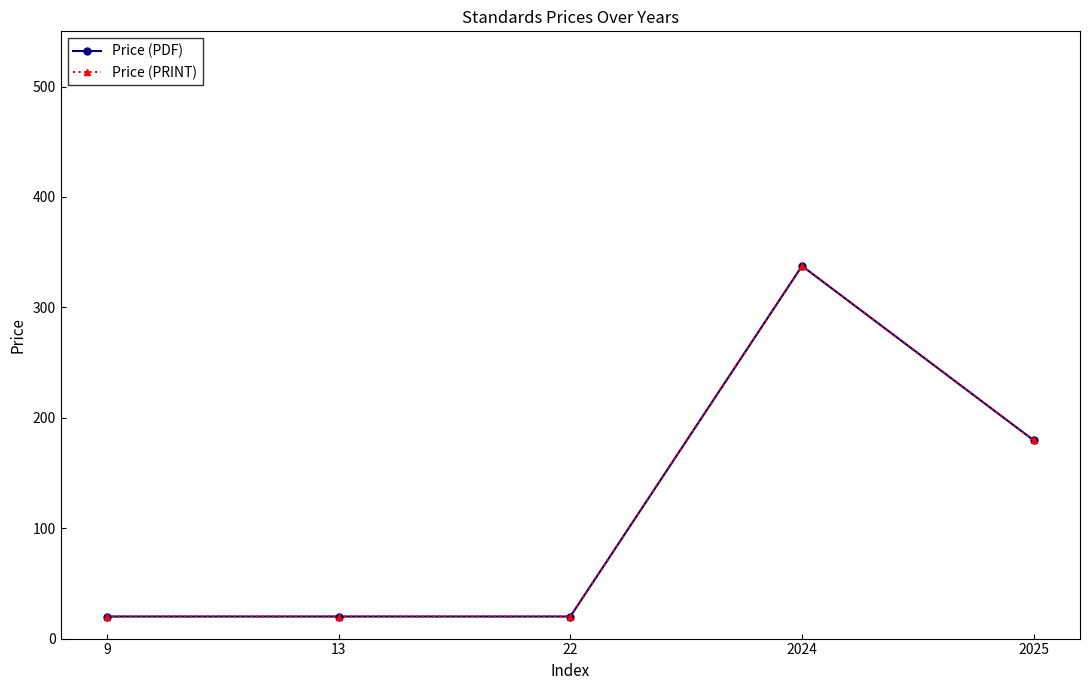

At which category is the sum across all series the highest?

2024